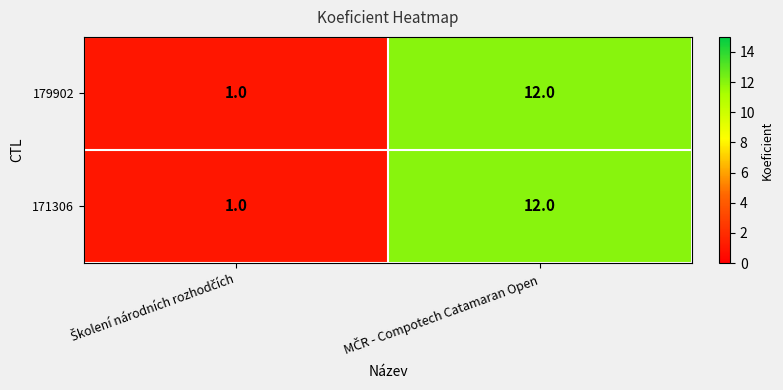

What is the maximum value for 179902?

12